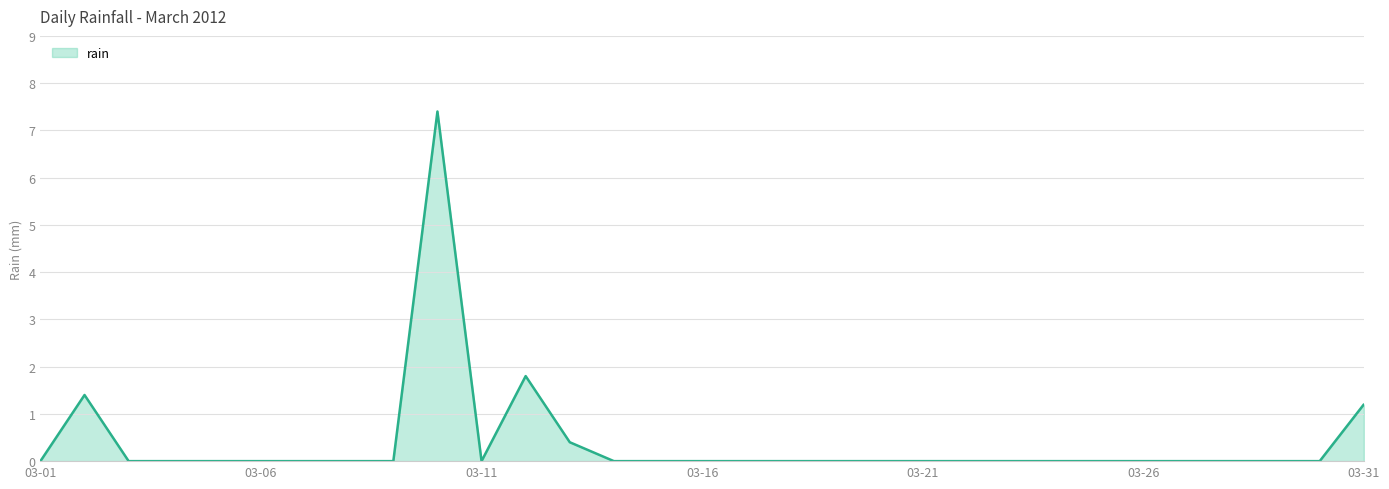

What is the difference between the maximum and minimum values?

7.4